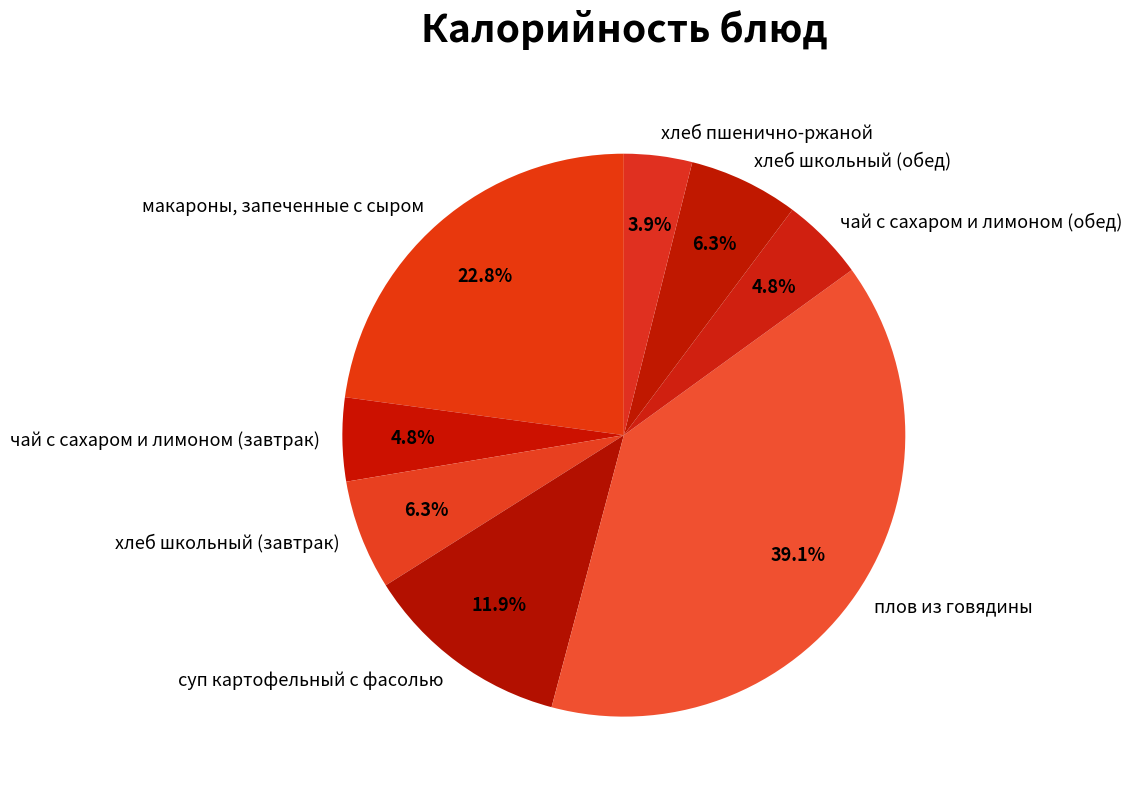

How many slices are in this pie chart?

8